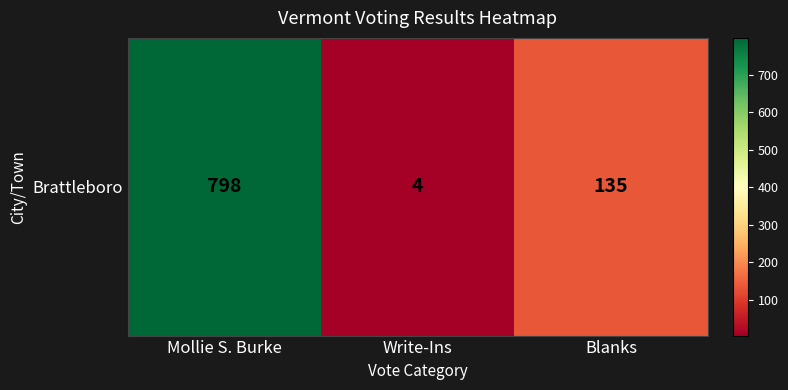

What is the maximum value shown in the chart?

798